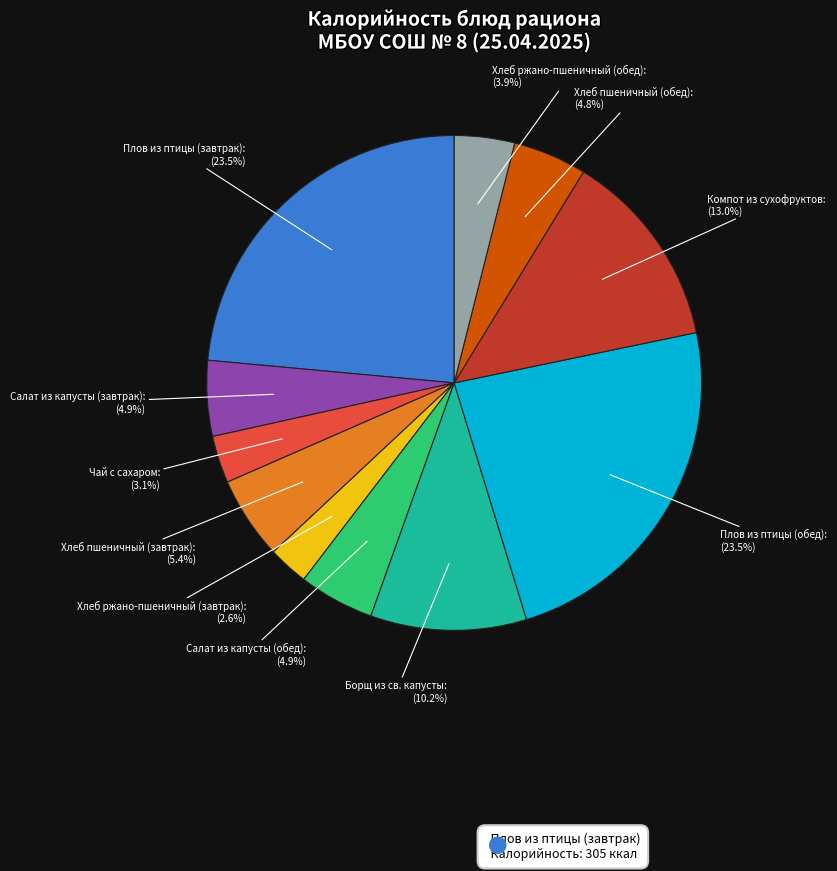

Is there any slice that represents more than half of the pie?

No